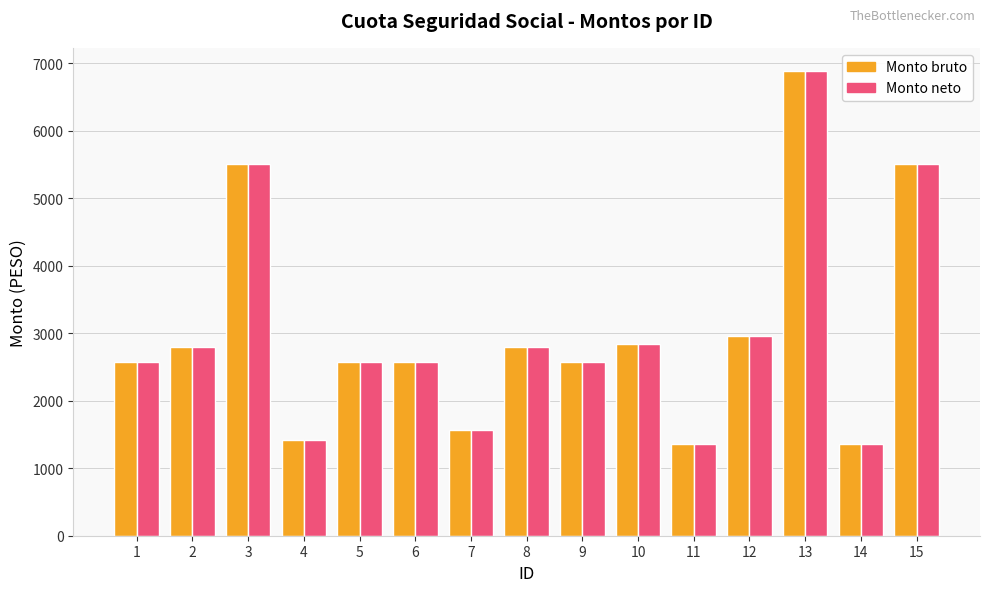

At which label does Monto neto first exceed 2579?

1